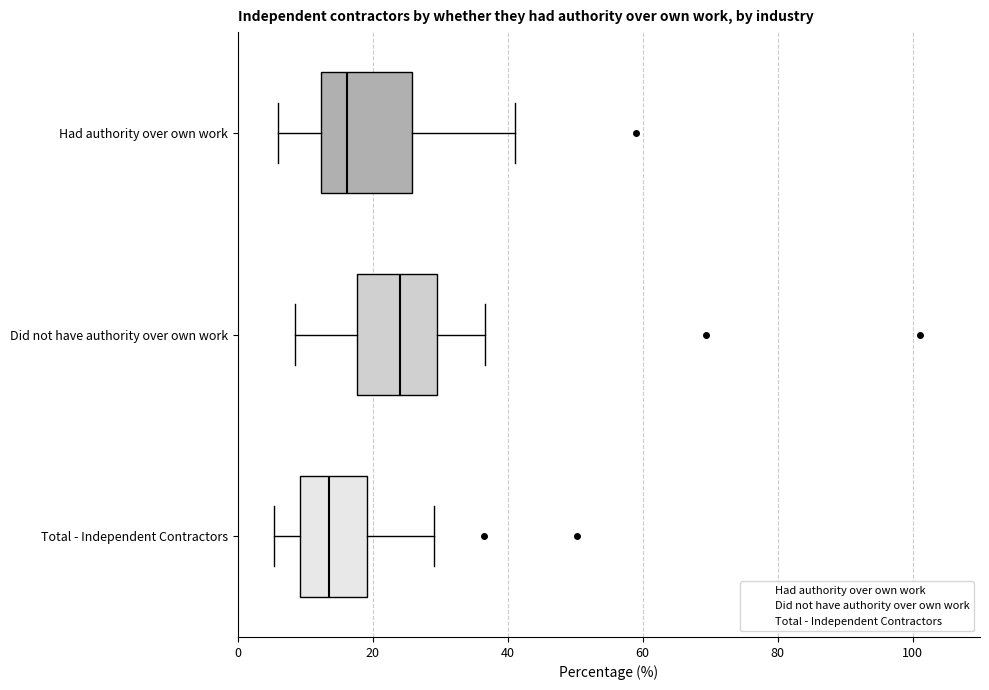

Where is the left edge of the box for Had authority over own work on the x-axis? The values are not printed on the chart, so give them approximately, as read against the axis.

12